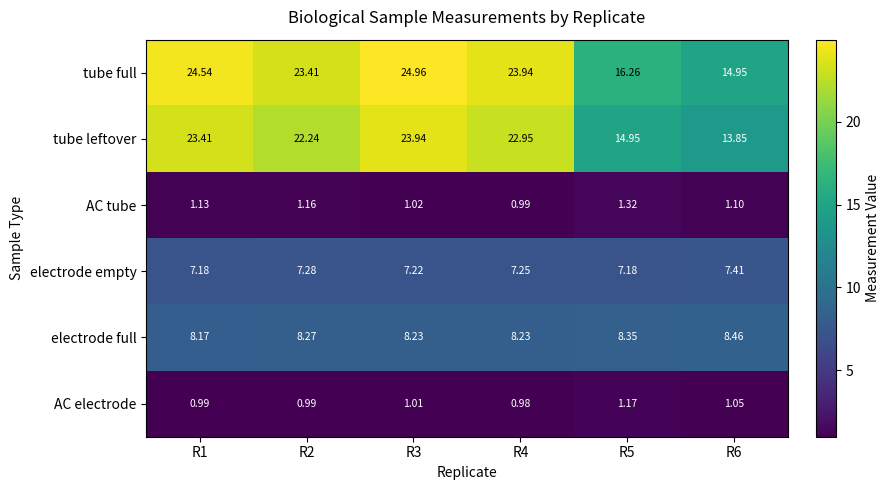

Which series changed the most between R1 and R6?

tube full